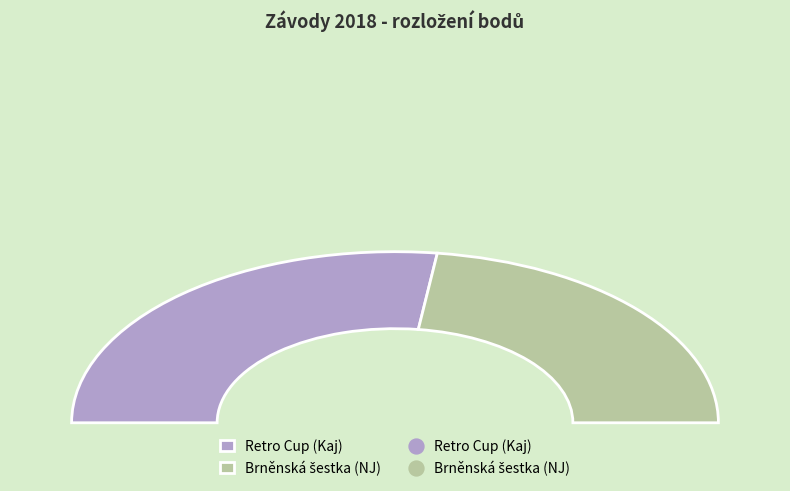

How many slices are in this pie chart?

2